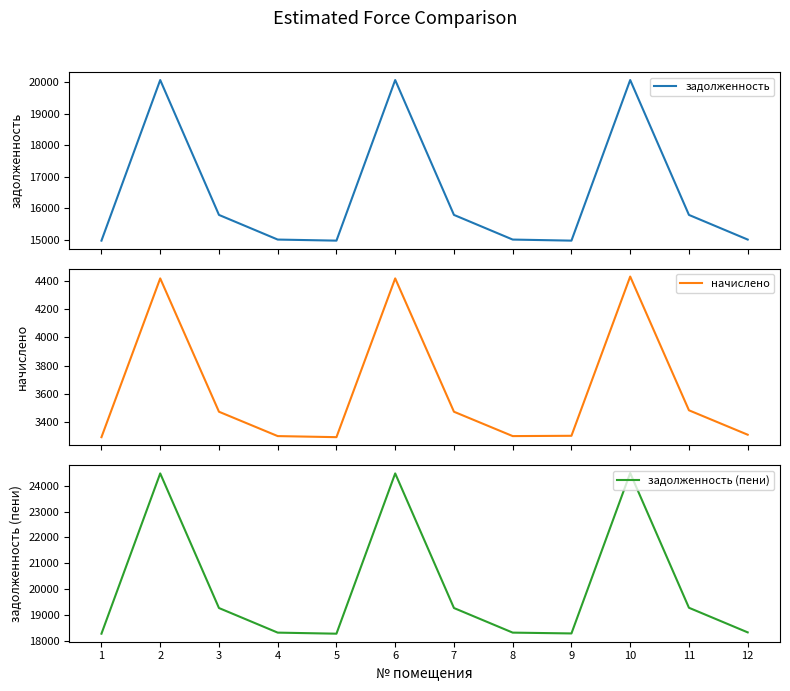

True or false: начислено has more than 0 points higher than both neighbors.

True